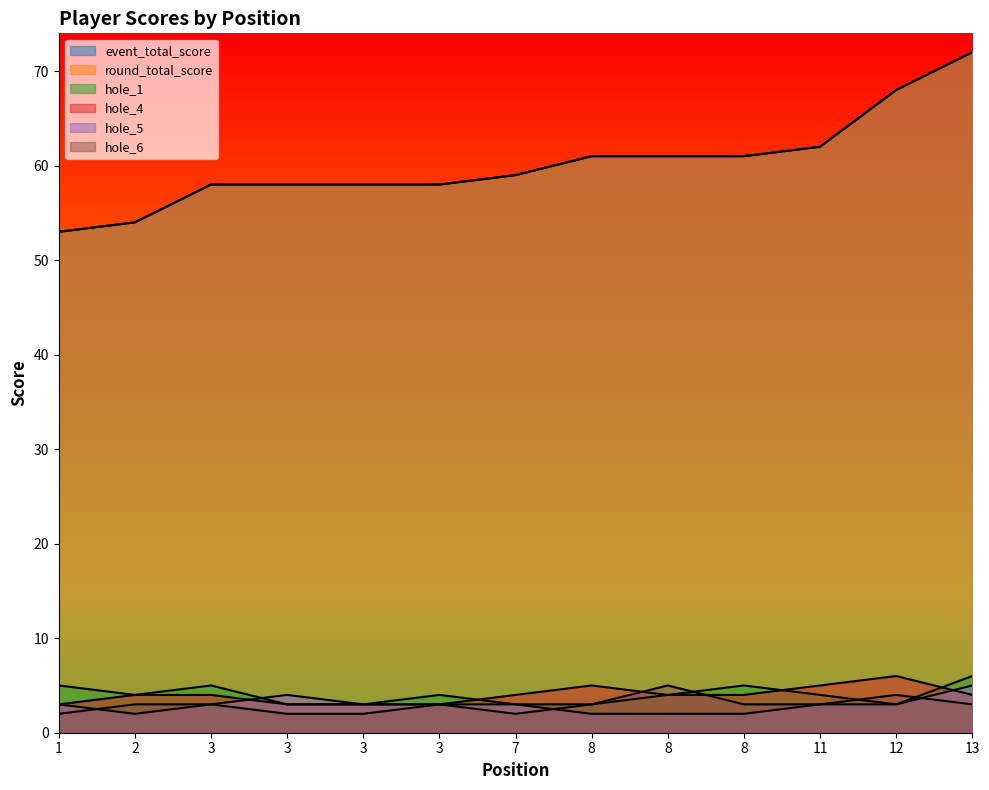

Between 12 and 13, which series saw the biggest shift?

event_total_score